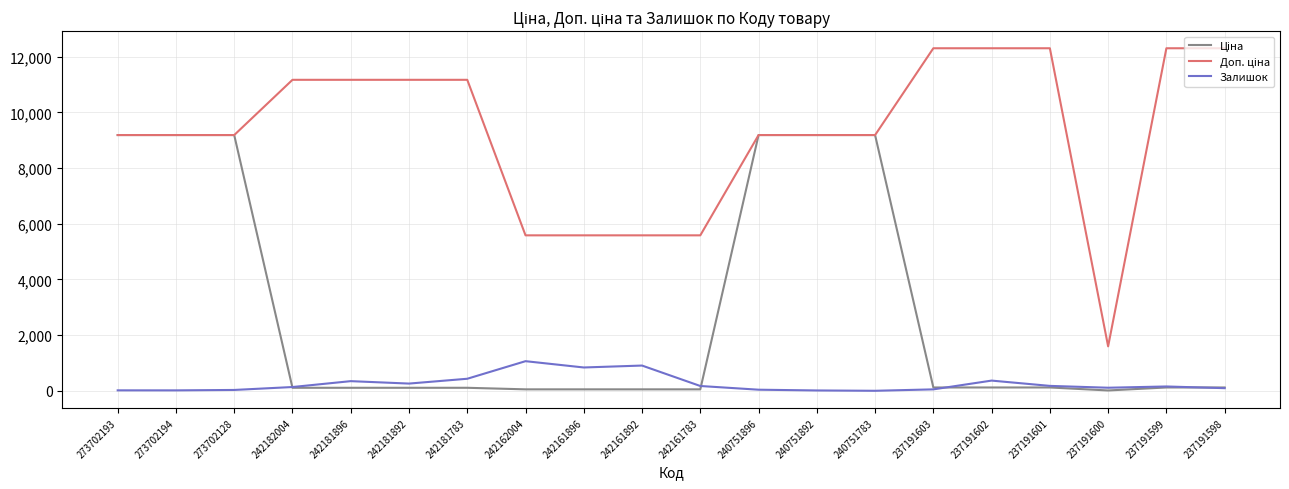

What position from the right is 240751896?

9